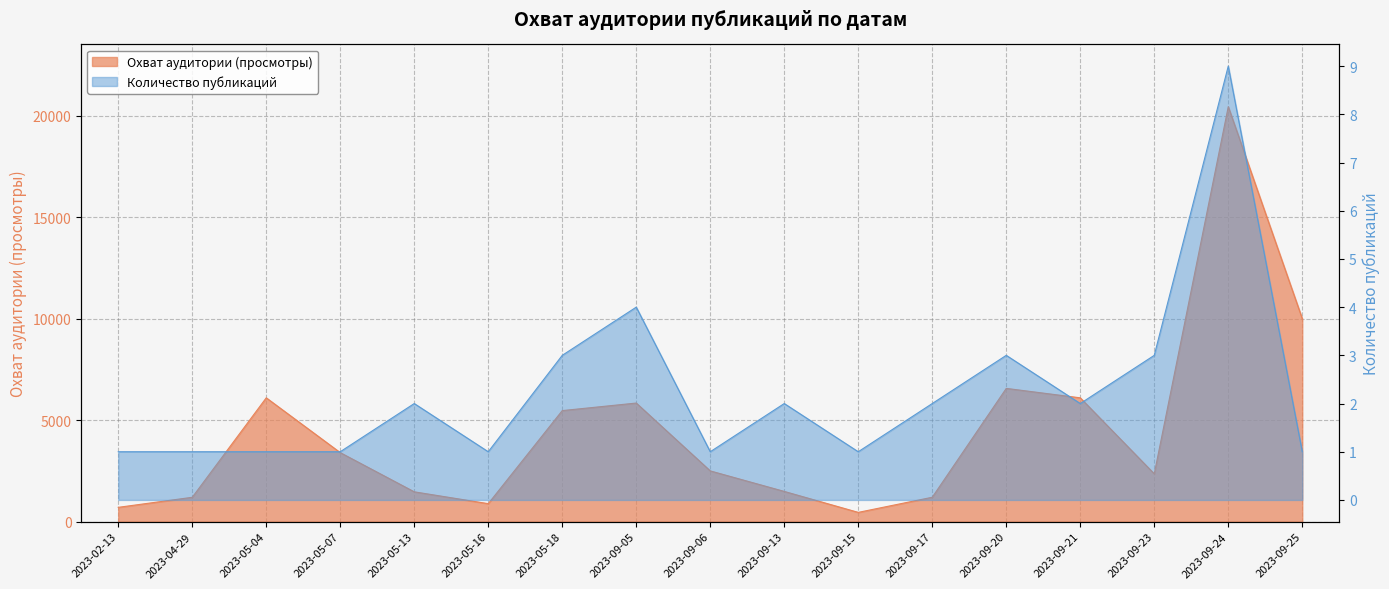

Reading left to right, list all the values displayed in this chart.

Охват аудитории (просмотры): 2023-02-13=704	2023-04-29=1200	2023-05-04=6100	2023-05-07=3400	2023-05-13=1469	2023-05-16=886	2023-05-18=5471	2023-09-05=5843	2023-09-06=2500	2023-09-13=1489	2023-09-15=456	2023-09-17=1202	2023-09-20=6565	2023-09-21=6100	2023-09-23=2356	2023-09-24=20444	2023-09-25=10000
Количество публикаций: 2023-02-13=1	2023-04-29=1	2023-05-04=1	2023-05-07=1	2023-05-13=2	2023-05-16=1	2023-05-18=3	2023-09-05=4	2023-09-06=1	2023-09-13=2	2023-09-15=1	2023-09-17=2	2023-09-20=3	2023-09-21=2	2023-09-23=3	2023-09-24=9	2023-09-25=1